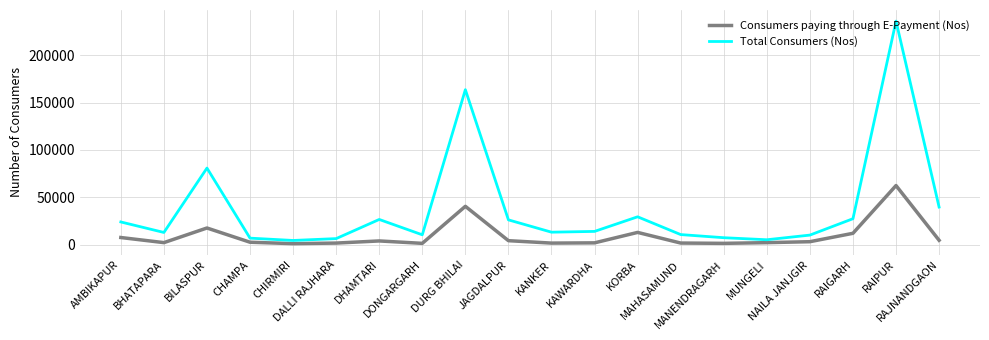

True or false: Consumers paying through E-Payment (Nos) and Total Consumers (Nos) cross at least once.

False